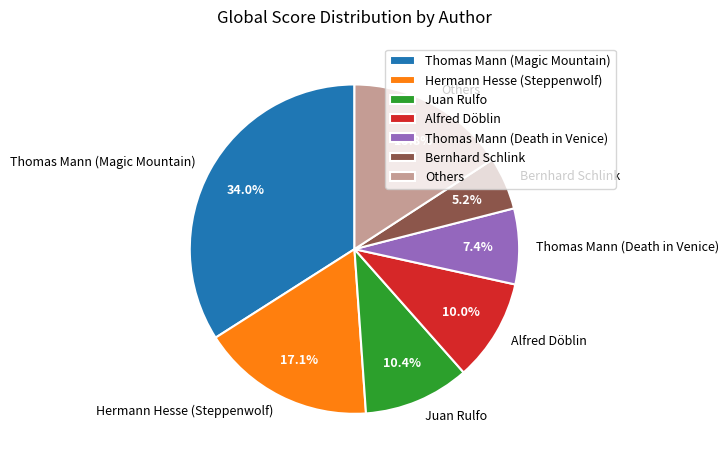

Which category has the smallest portion of the pie?

Bernhard Schlink